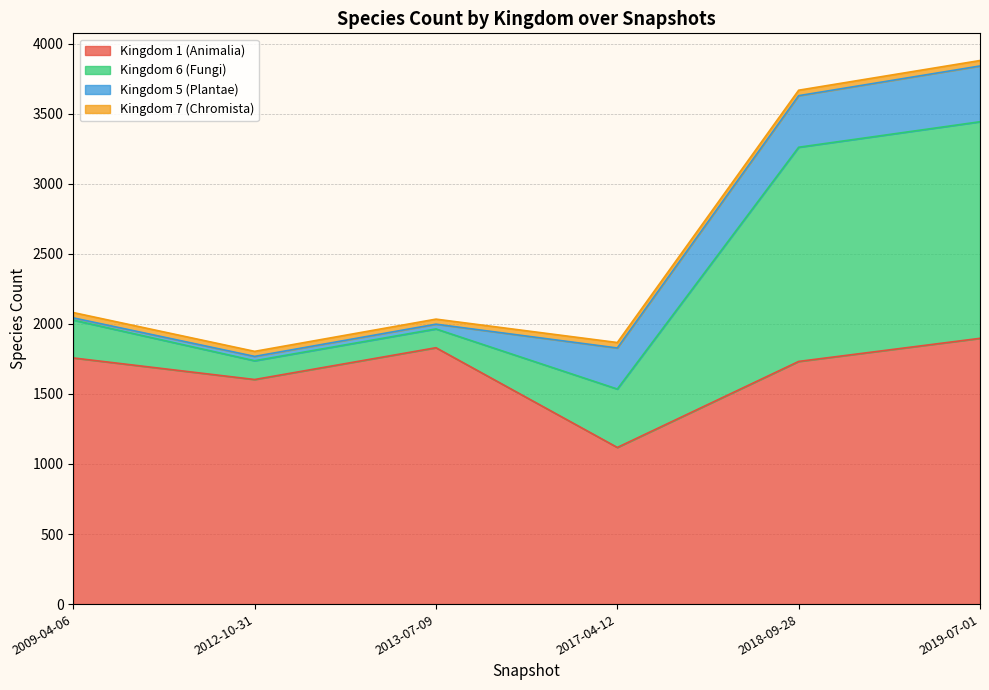

List the series in order of their peak value, lowest first.

Kingdom 7 (Chromista), Kingdom 5 (Plantae), Kingdom 6 (Fungi), Kingdom 1 (Animalia)